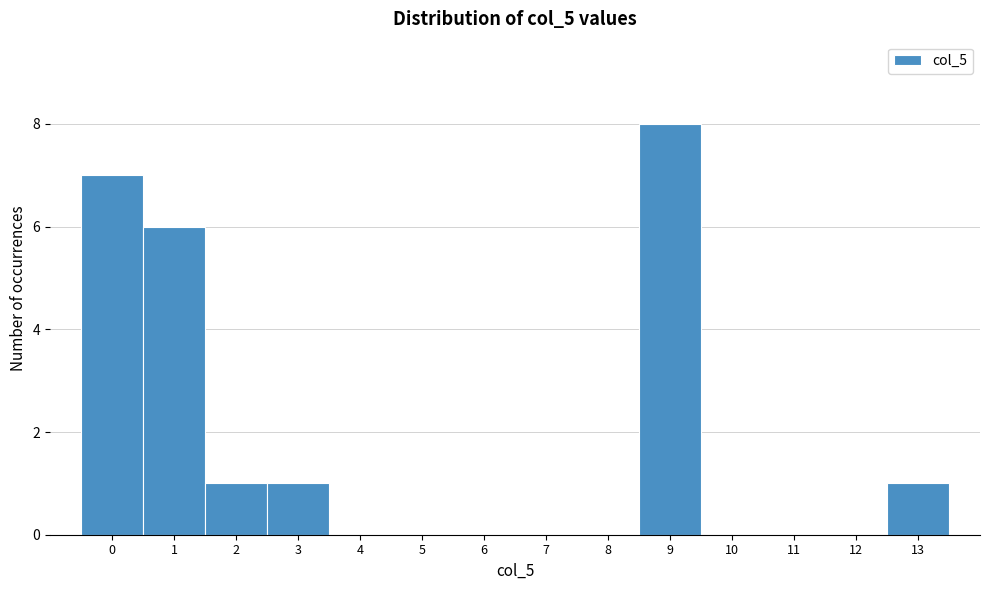

Reading left to right, transcribe all the data shown in this chart.

0=7	1=6	2=1	3=1	4=0	5=0	6=0	7=0	8=0	9=8	10=0	11=0	12=0	13=1